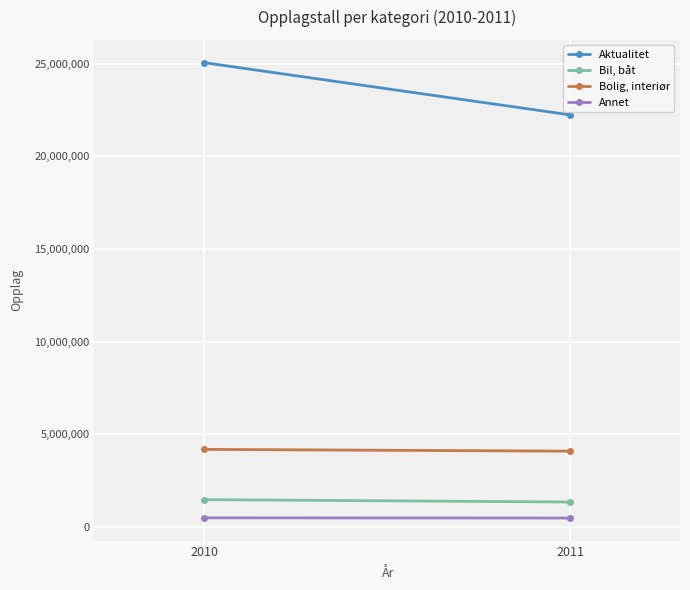

How many lines are shown in the chart?

4